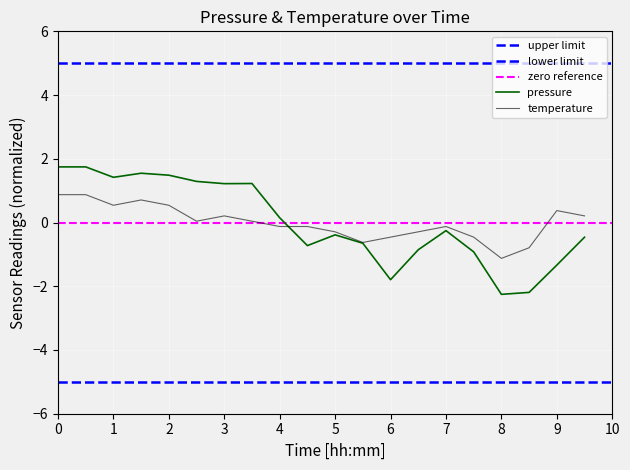

Rank the series by their average value, from lowest to highest.

pressure, temperature